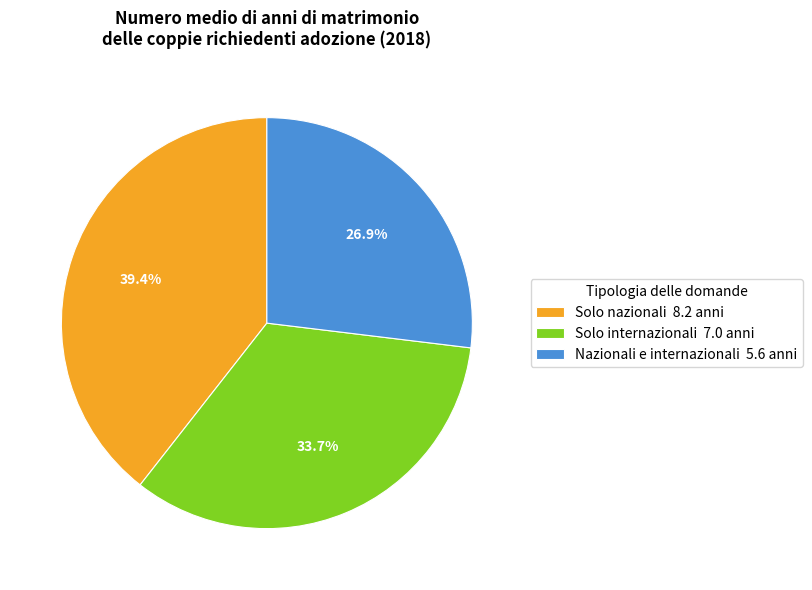

Do Solo internazionali and Nazionali e internazionali together represent more than half of the pie?

Yes